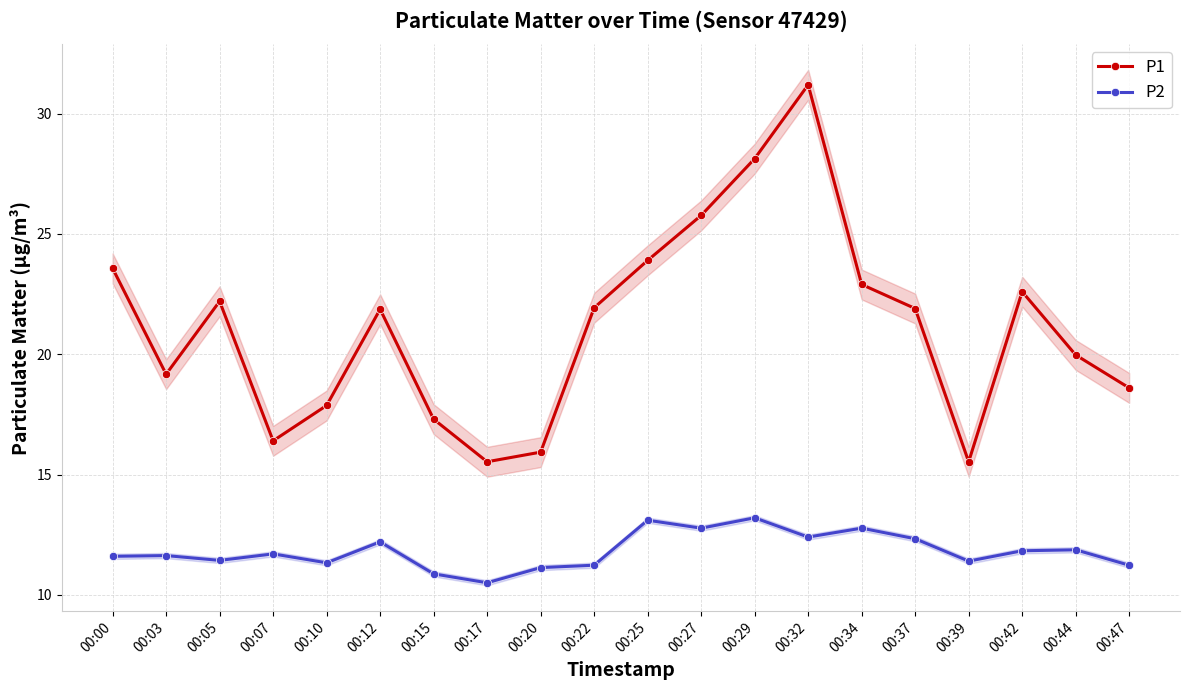

In P2, how many points are higher than both neighbors (excluding endpoints)?

7